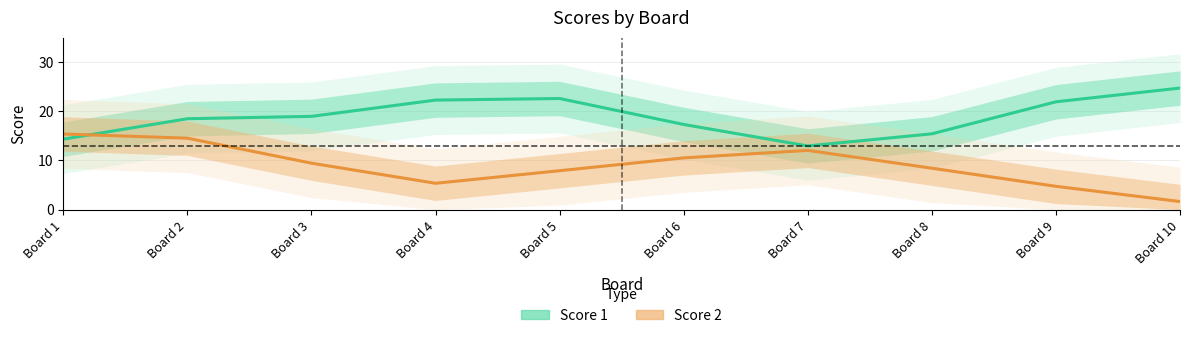

The Score 2 series shows 23.8 at Board 2. True or false?

False